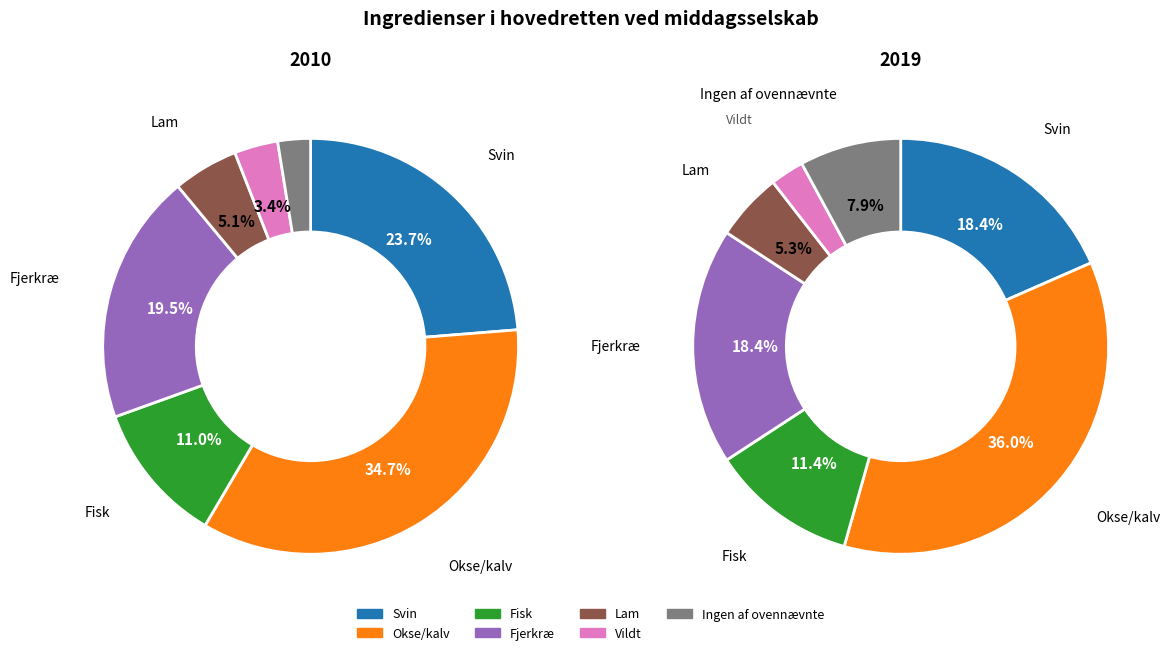

Which slice is the smallest?

Ingen af ovennævnte